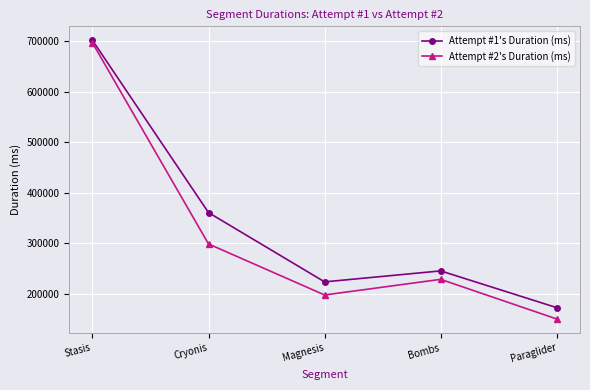

What is the approximate value of Attempt #1's Duration (ms) at Magnesis, to the nearest 50?

223150